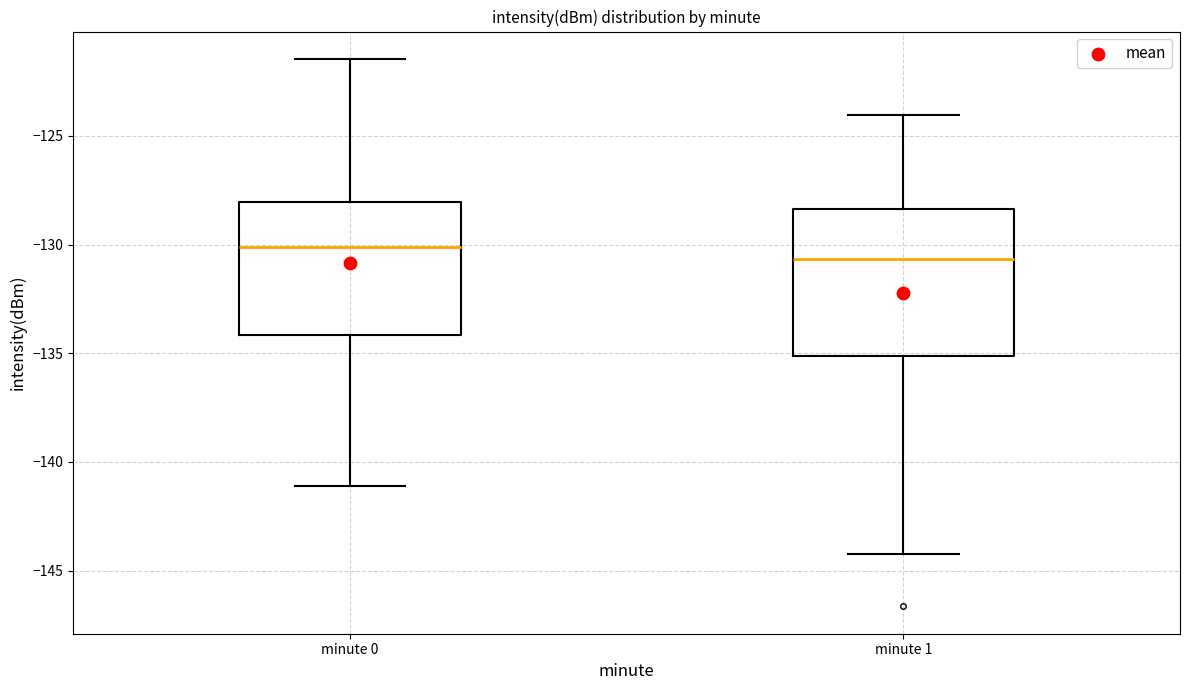

Which box has the lowest median line?

minute 1